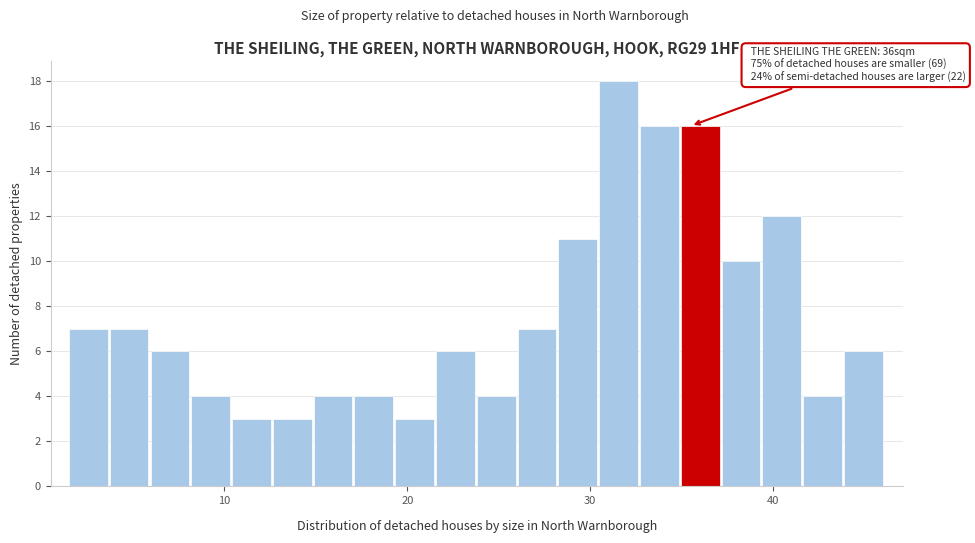

Read against the x-axis, roughly where is the centre of the tallest bar?

32